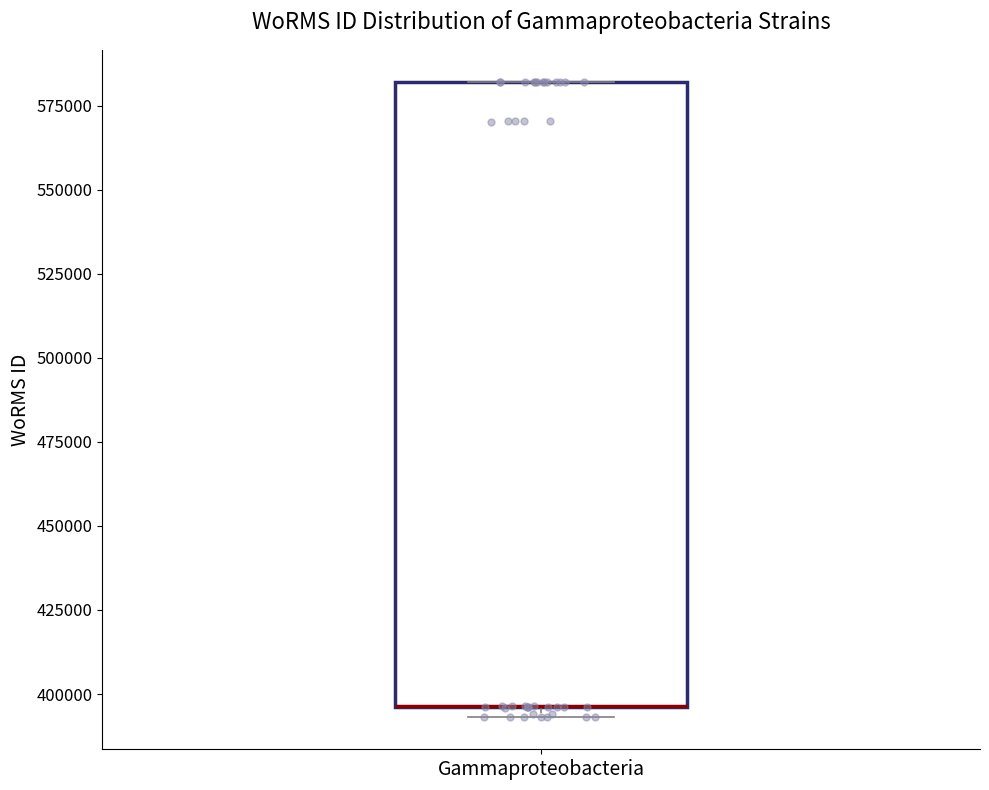

Transcribe this box plot: give where the median line is, the range the box spans, and where the two whiskers end, as read against the y-axis. The values are not printed on the chart, so give them approximately, as read against the axis.

median 395000 (drawn on the box's lower edge), box 395000 to 580000, whiskers 395000 (just below the box's lower edge) to 580000